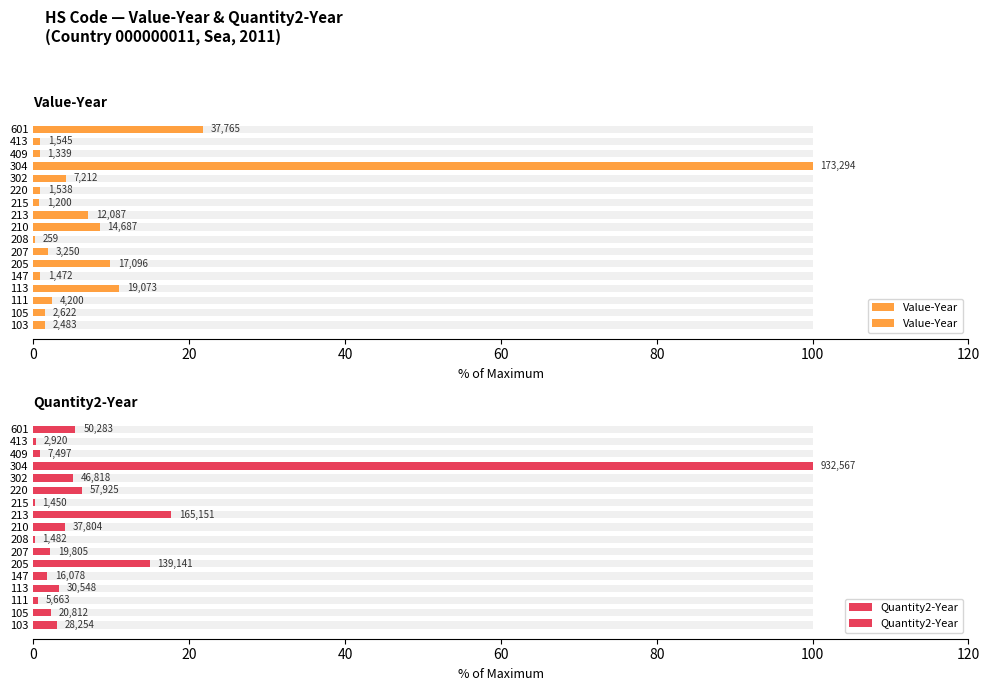

How many data points in Value-Year are less than 1?

6